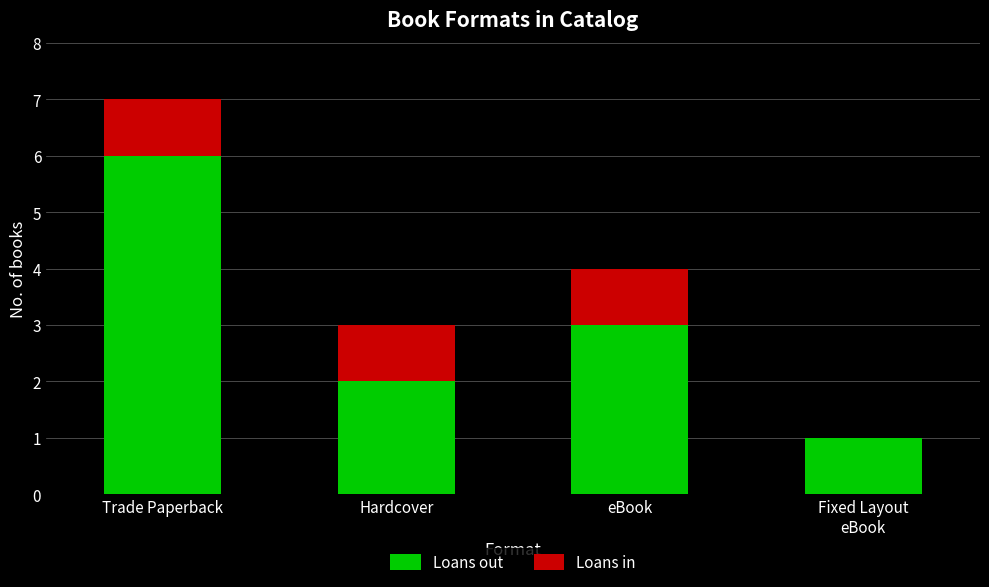

What is the maximum value for Loans out?

6